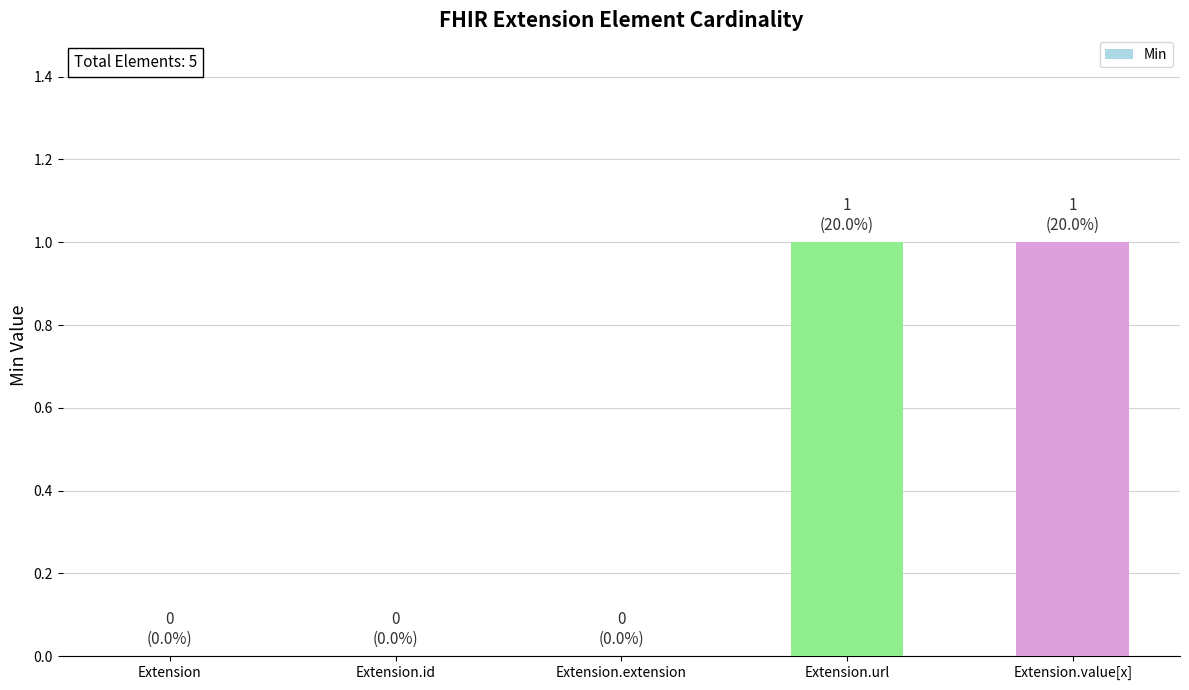

What is the sum of the values at Extension.id and Extension.value[x]?

1